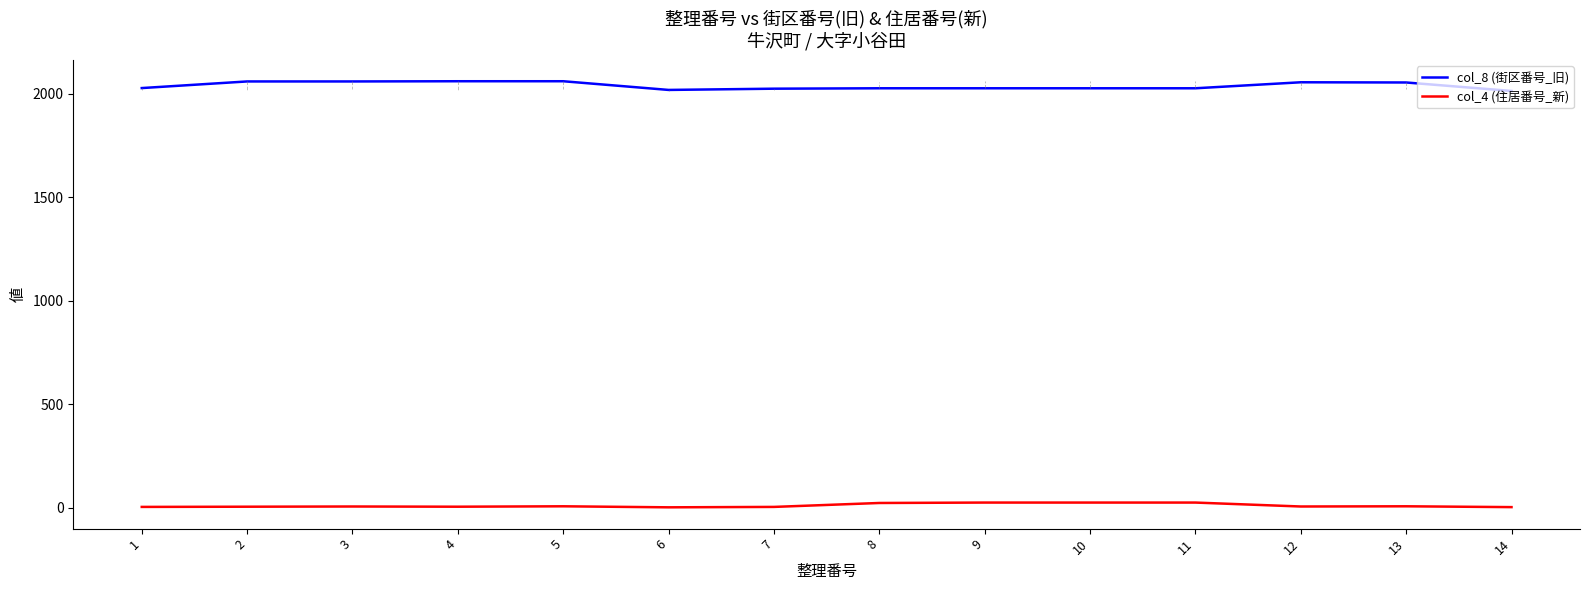

Which series has the largest total across all categories?

col_8 (街区番号_旧)